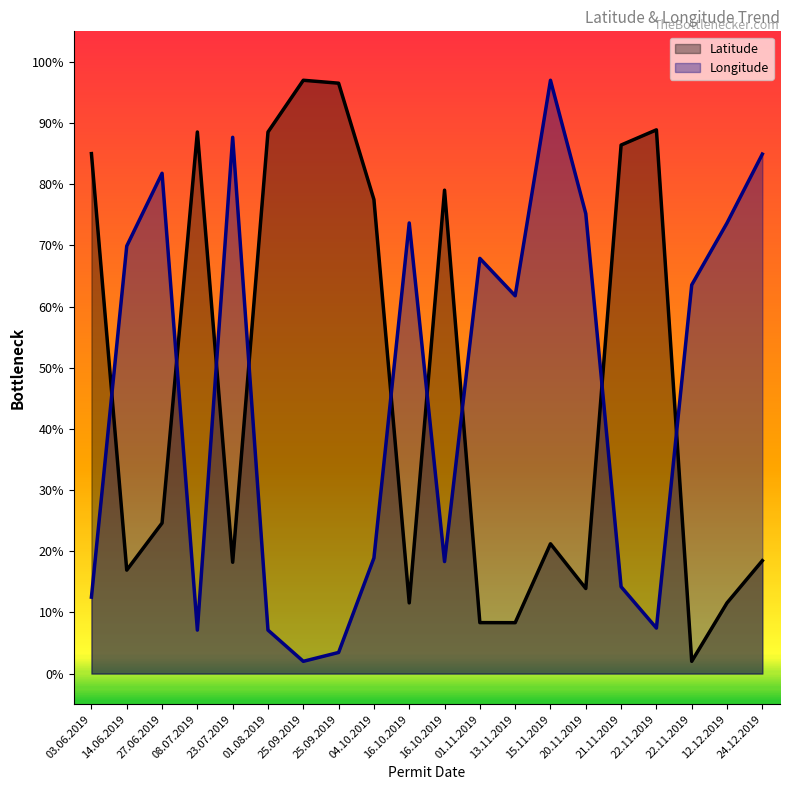

Rank the categories by Latitude value from highest to lowest.

25.09.2019, 25.09.2019, 22.11.2019, 08.07.2019, 01.08.2019, 21.11.2019, 03.06.2019, 16.10.2019, 04.10.2019, 27.06.2019, 15.11.2019, 24.12.2019, 23.07.2019, 14.06.2019, 20.11.2019, 16.10.2019, 12.12.2019, 01.11.2019, 13.11.2019, 22.11.2019